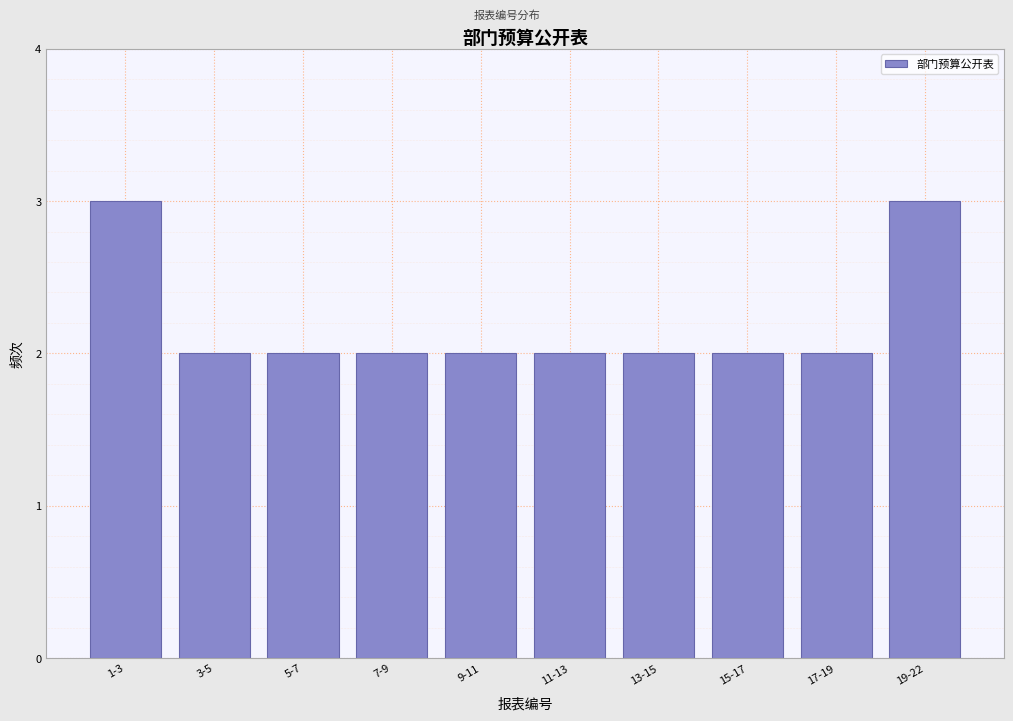

Reading left to right, transcribe all the data shown in this chart.

3	2	2	2	2	2	2	2	2	3